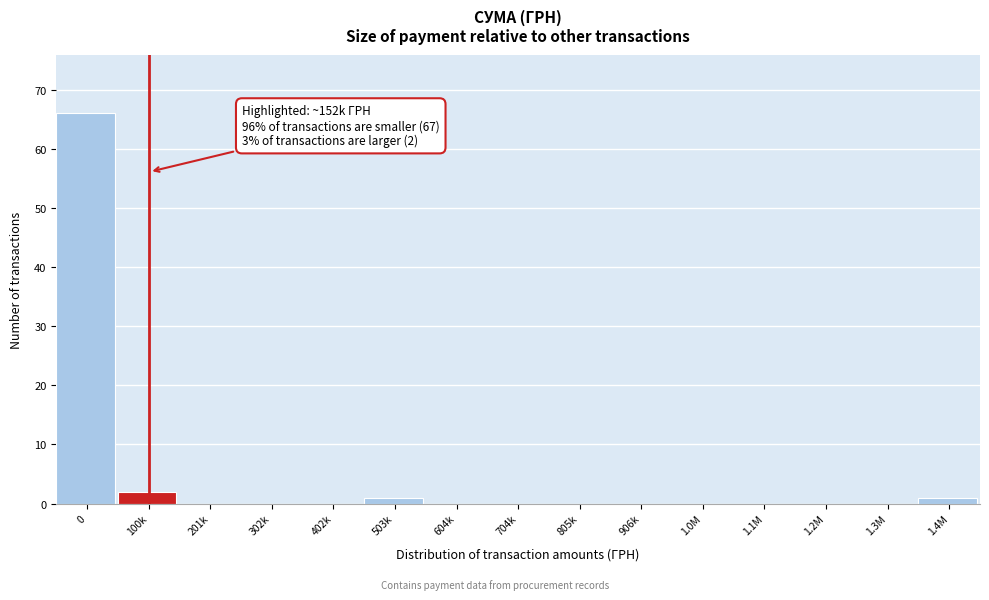

Reading right to left, extract all data points from this chart.

1.4M=1	1.3M=0	1.2M=0	1.1M=0	1.0M=0	906k=0	805k=0	704k=0	604k=0	503k=1	402k=0	302k=0	201k=0	100k=2	0=66